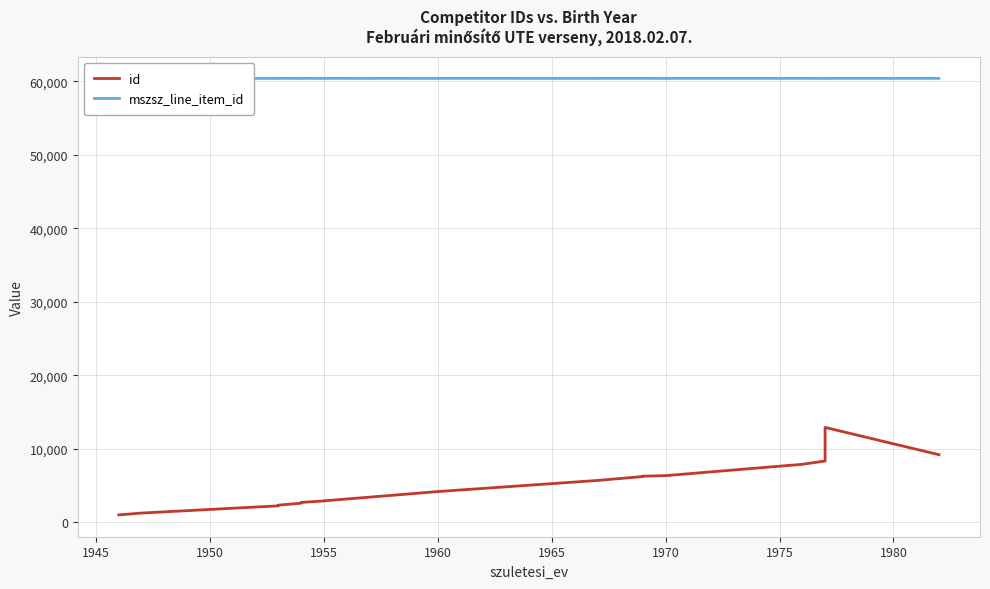

At how many categories does at least one series exceed 32053?

33